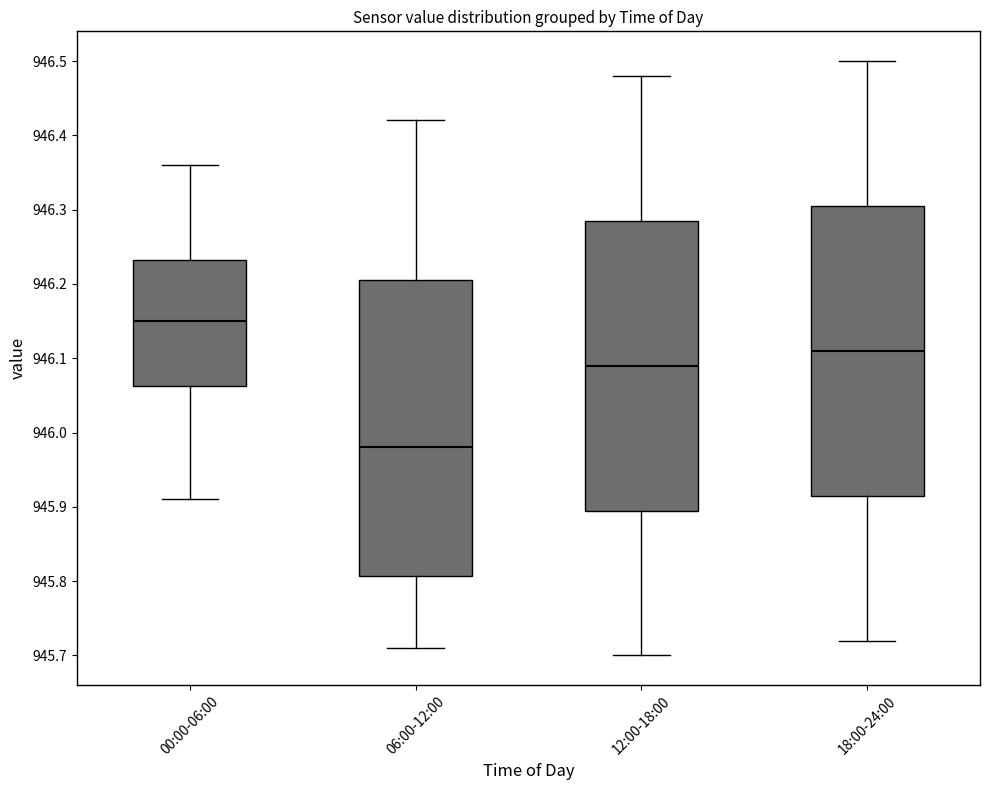

Where does the median line of the box for 18:00-24:00 sit on the y-axis? The values are not printed on the chart, so give them approximately, as read against the axis.

946.11